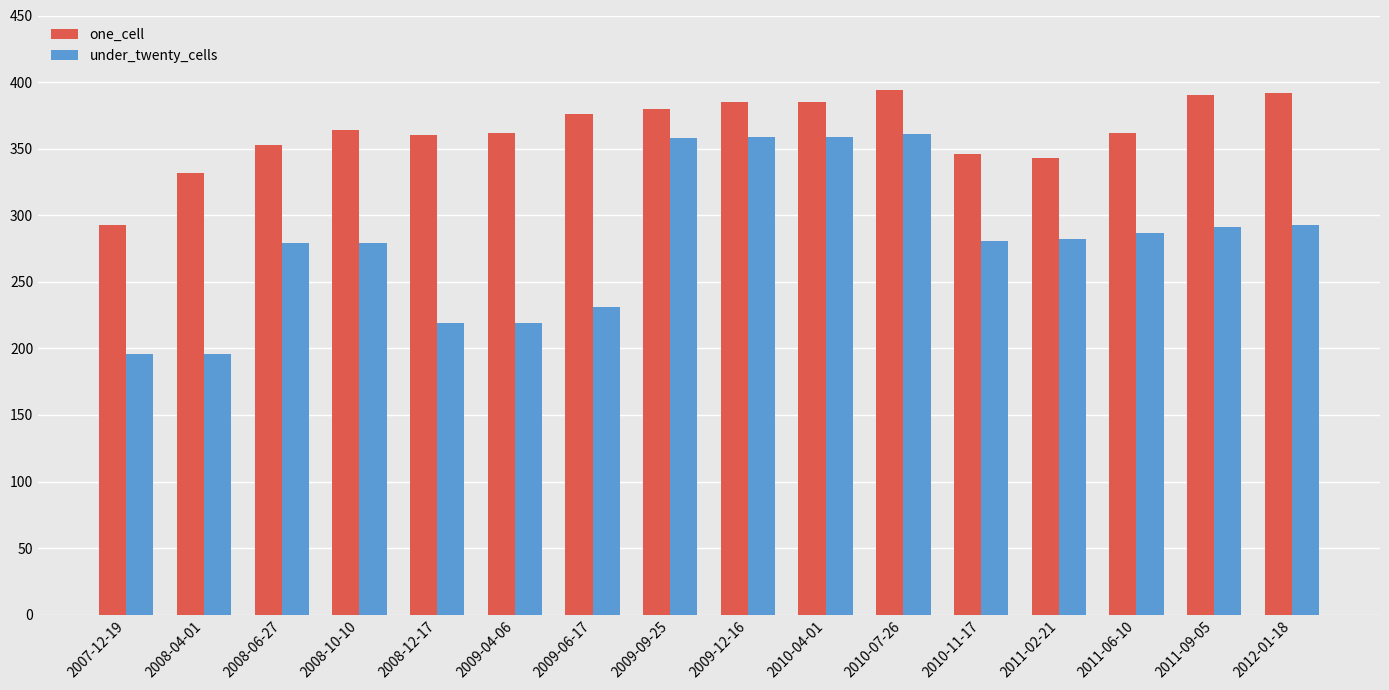

What value does the one_cell series have at 2008-06-27, to the nearest 10?

350